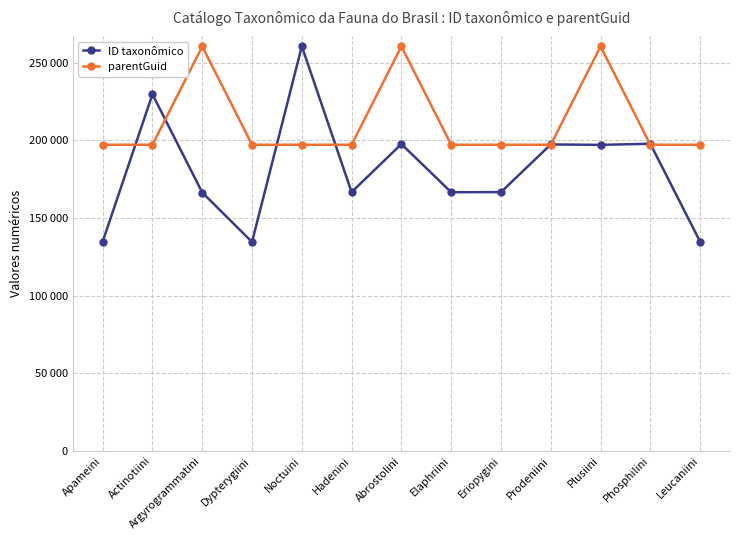

What are all the series names shown in the legend?

ID taxonômico, parentGuid